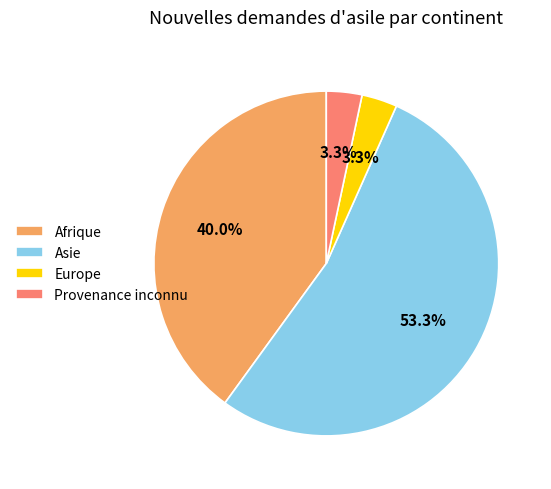

Is Asie the majority of the pie?

Yes